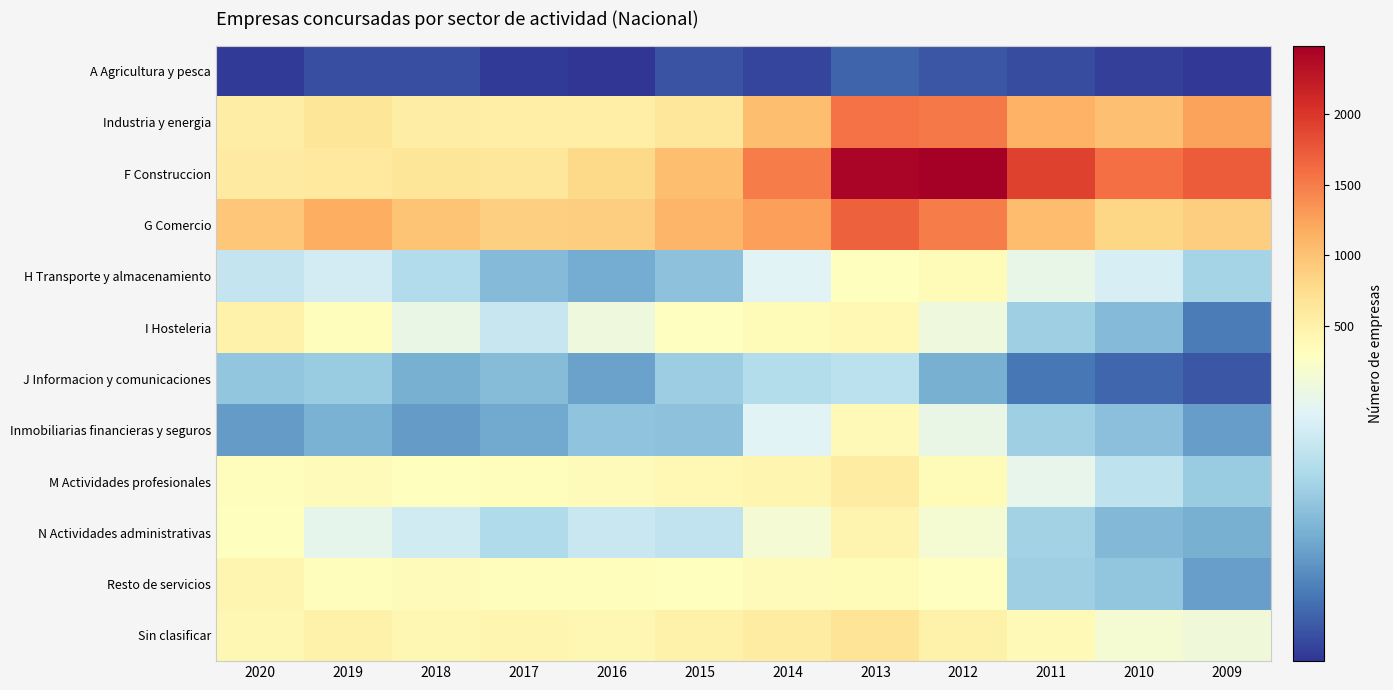

Reading right to left, extract all data points from this chart.

A Agricultura y pesca: 2009=47	2010=53	2011=64	2012=71	2013=83	2014=57	2015=70	2016=44	2017=50	2018=65	2019=65	2020=50
Industria y energia: 2009=1245	2010=1013	2011=1125	2012=1531	2013=1575	2014=1023	2015=642	2016=528	2017=541	2018=551	2019=645	2020=548
F Construccion: 2009=1733	2010=1599	2011=1914	2012=2487	2013=2430	2014=1511	2015=1031	2016=782	2017=630	2018=661	2019=603	2020=578
G Comercio: 2009=891	2010=816	2011=1049	2012=1505	2013=1687	2014=1272	2015=1100	2016=895	2017=876	2018=976	2019=1161	2020=959
H Transporte y almacenamiento: 2009=195	2010=243	2011=265	2012=362	2013=316	2014=253	2015=172	2016=148	2017=164	2018=208	2019=240	2020=226
I Hosteleria: 2009=104	2010=165	2011=188	2012=277	2013=400	2014=369	2015=302	2016=277	2017=227	2018=268	2019=323	2020=484
J Informacion y comunicaciones: 2009=72	2010=86	2011=100	2012=152	2013=217	2014=210	2015=187	2016=138	2017=167	2018=153	2019=184	2020=176
Inmobiliarias financieras y seguros: 2009=135	2010=171	2011=189	2012=268	2013=373	2014=253	2015=172	2016=174	2017=147	2018=133	2019=154	2020=132
M Actividades profesionales: 2009=185	2010=219	2011=263	2012=355	2013=573	2014=425	2015=390	2016=349	2017=334	2018=315	2019=351	2020=332
N Actividades administrativas: 2009=152	2010=162	2011=192	2012=287	2013=455	2014=284	2015=222	2016=230	2017=205	2018=238	2019=262	2020=305
Resto de servicios: 2009=137	2010=177	2011=189	2012=302	2013=360	2014=340	2015=319	2016=321	2017=327	2018=347	2019=326	2020=426
Sin clasificar: 2009=279	2010=286	2011=372	2012=498	2013=674	2014=567	2015=490	2016=411	2017=427	2018=417	2019=475	2020=414